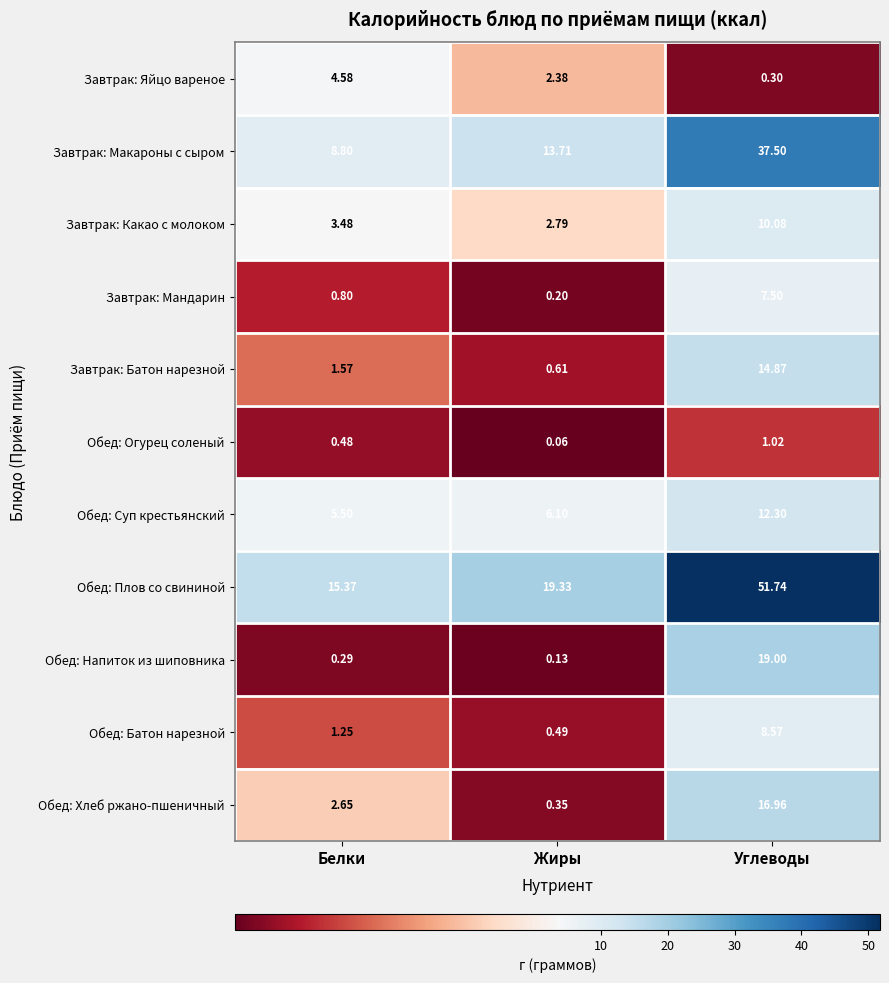

Which category has the highest value in the Обед: Огурец соленый series?

Углеводы